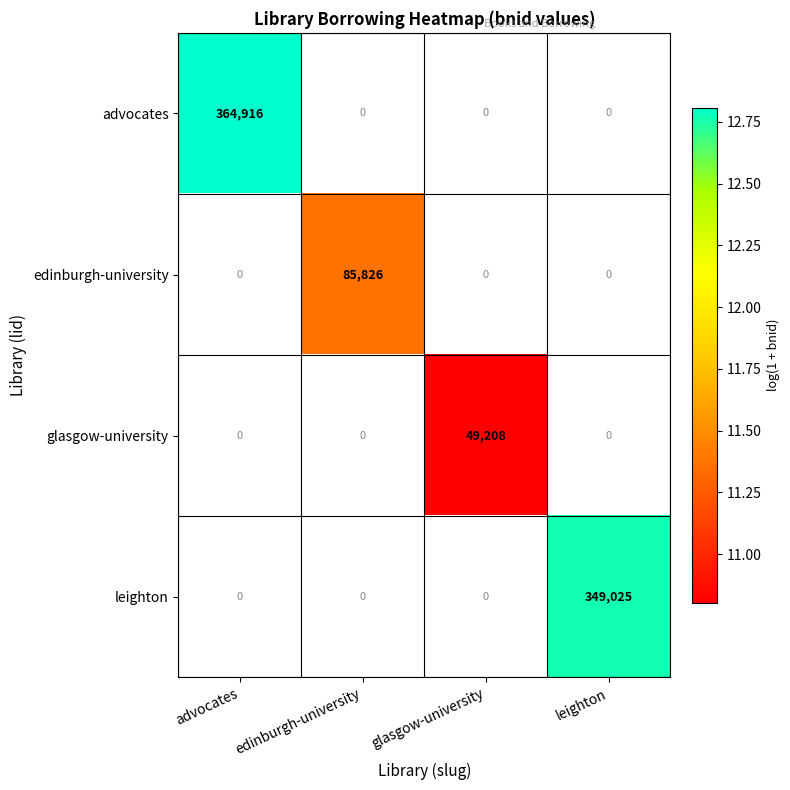

Is it true that leighton equals 179400 at leighton?

False